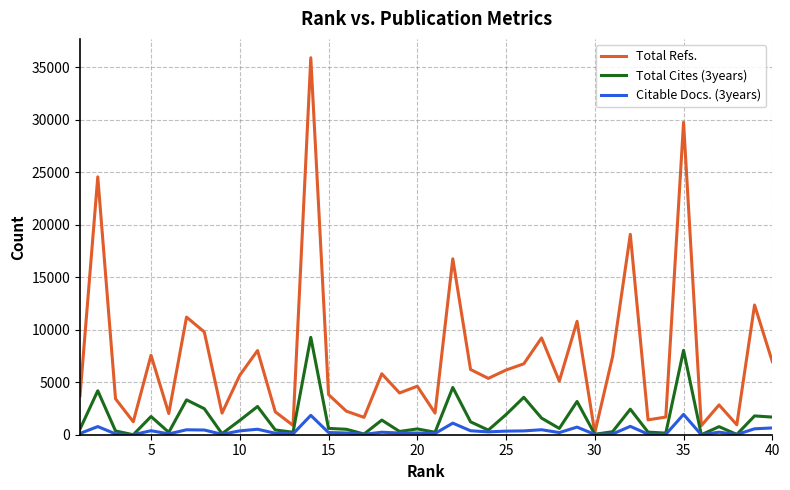

Which series has the largest total across all categories?

Total Refs.